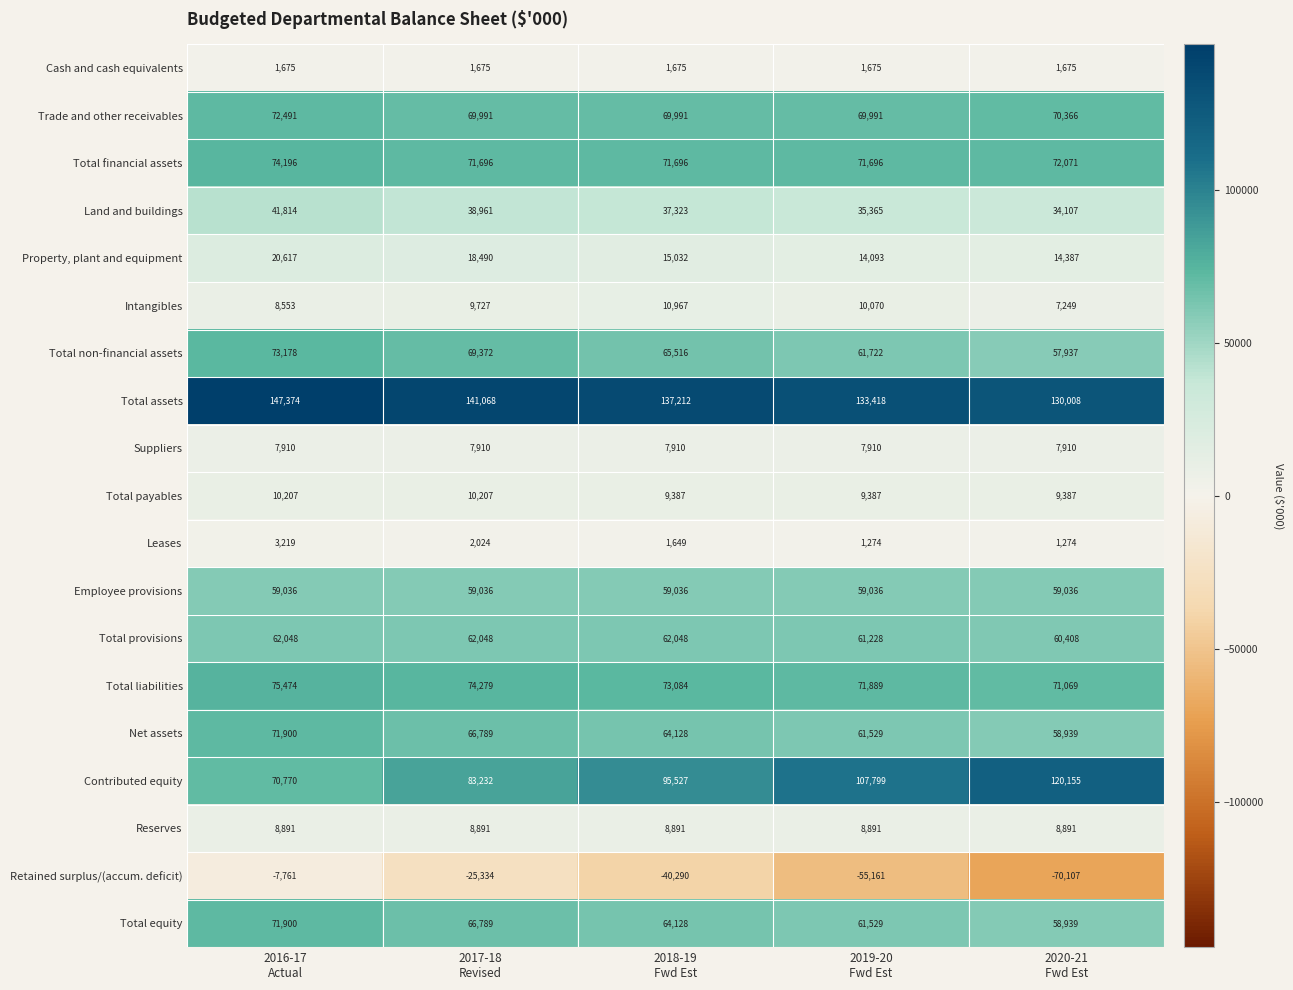

What is the difference between the maximum and minimum values in the Total assets series?

17366